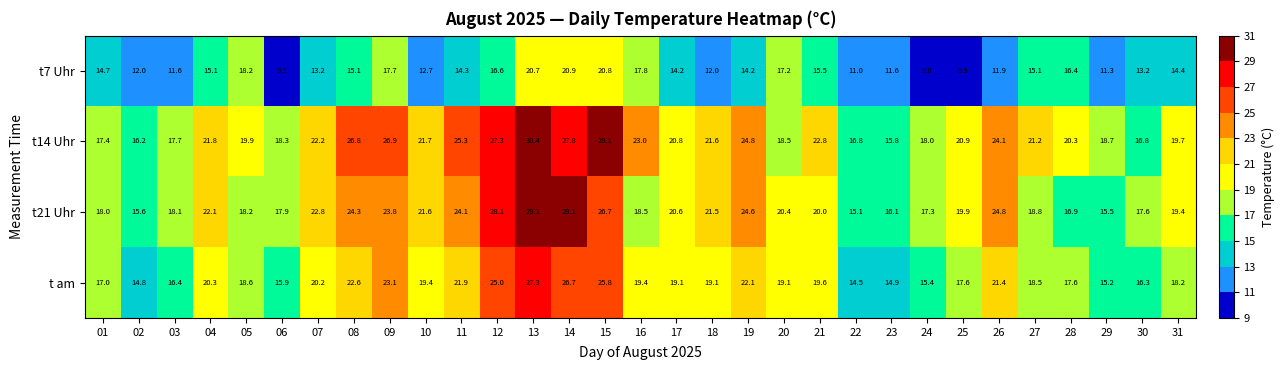

The value of t21 Uhr at 23 is 16.1. True or false?

True